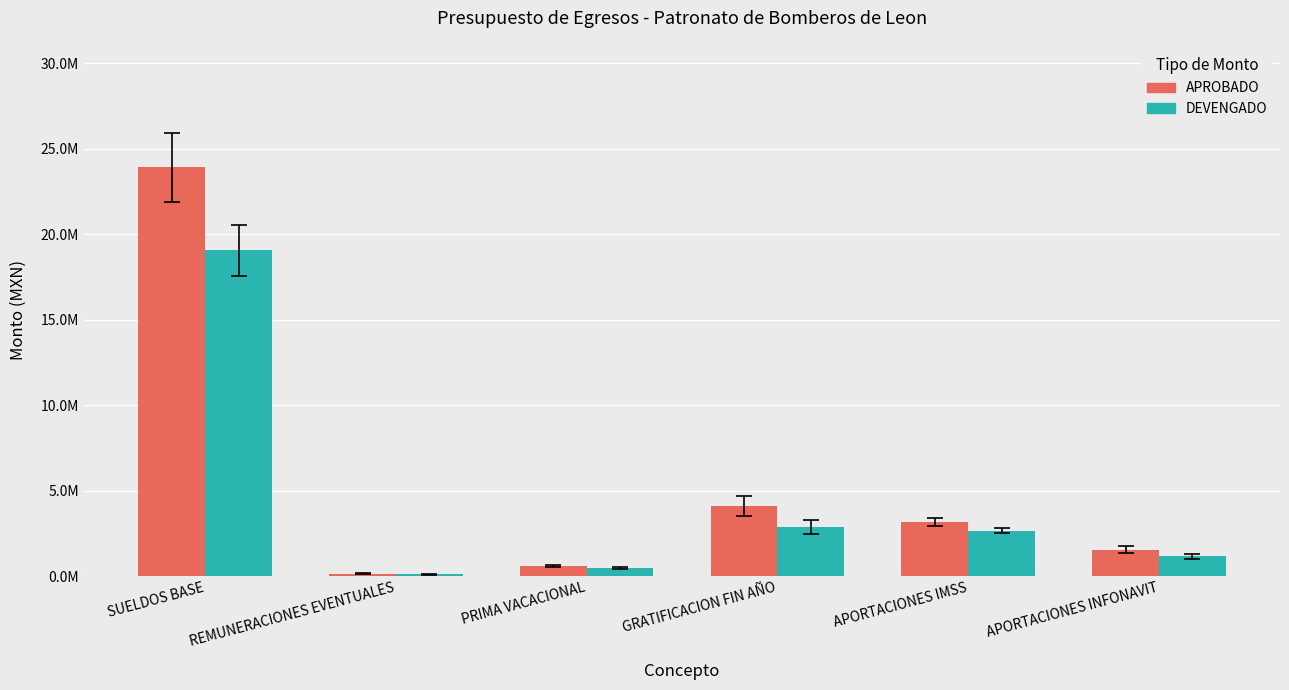

Which series has the largest total across all categories?

APROBADO